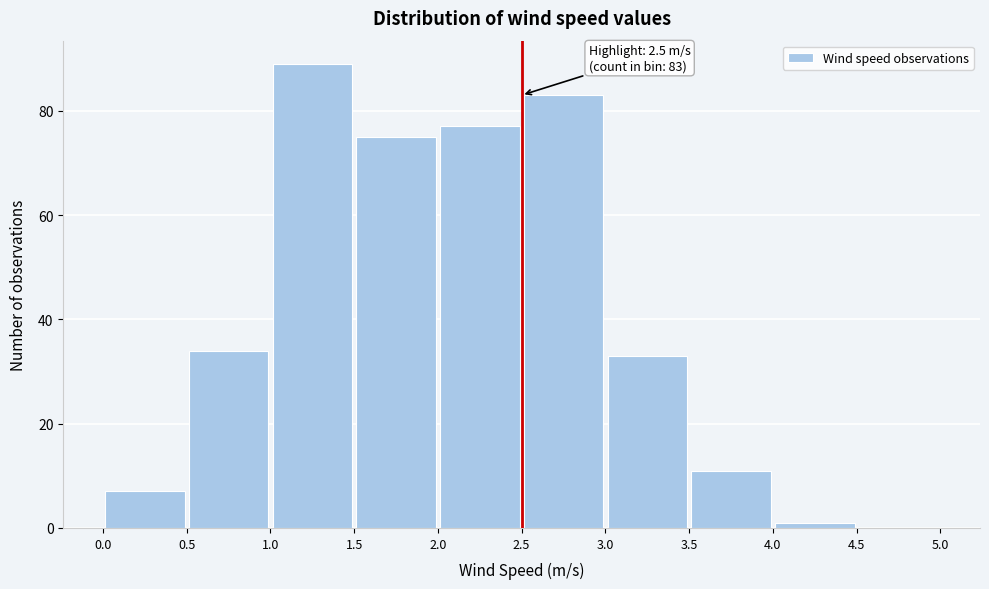

Over which range of the x-axis is the bar tallest?

1.0 to 1.5